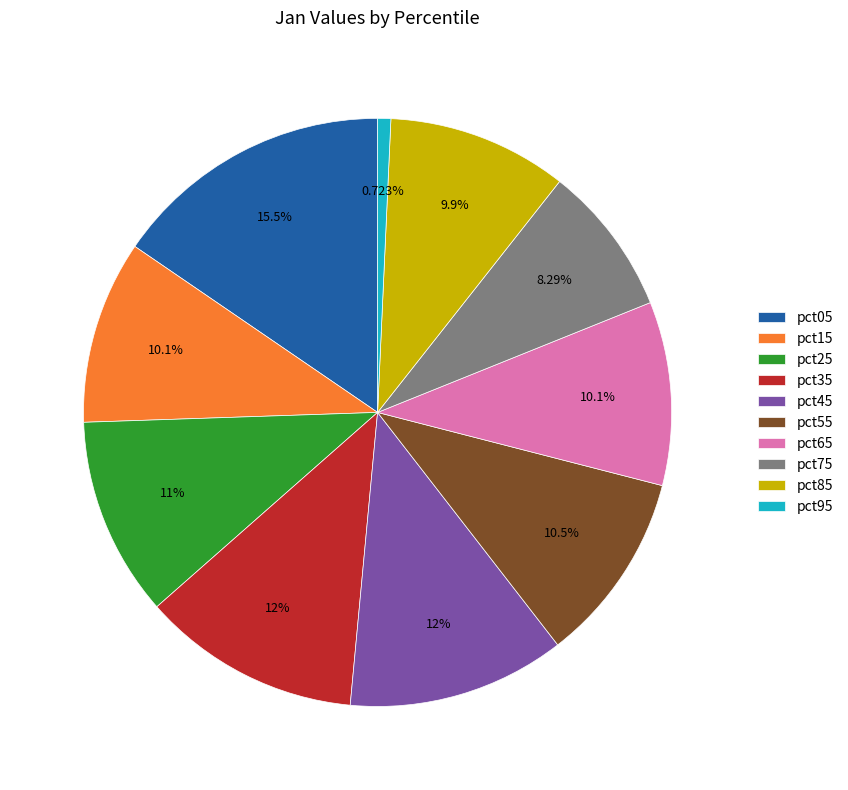

The pct95 slice represents 1% of the pie. True or false?

True